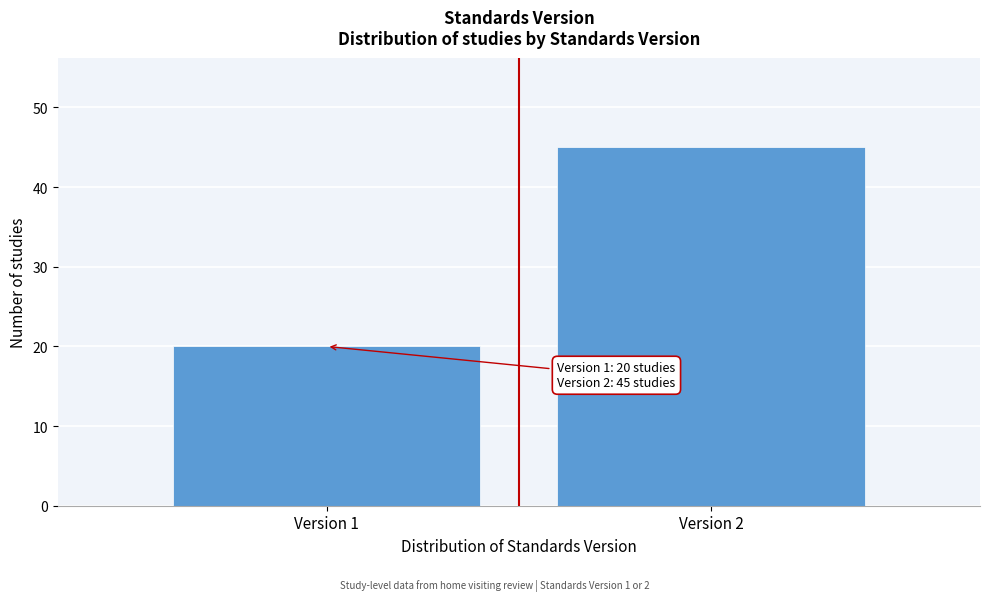

Reading left to right, what are all the values shown in this chart?

Version 1=20	Version 2=45